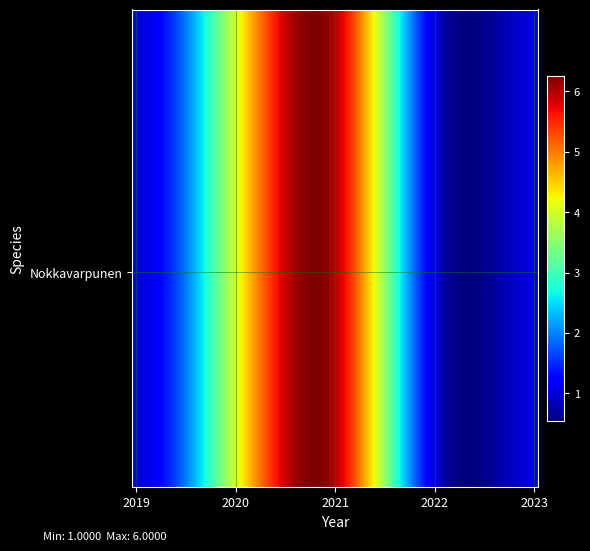

At which category does the chart reach its minimum across all series?

2019